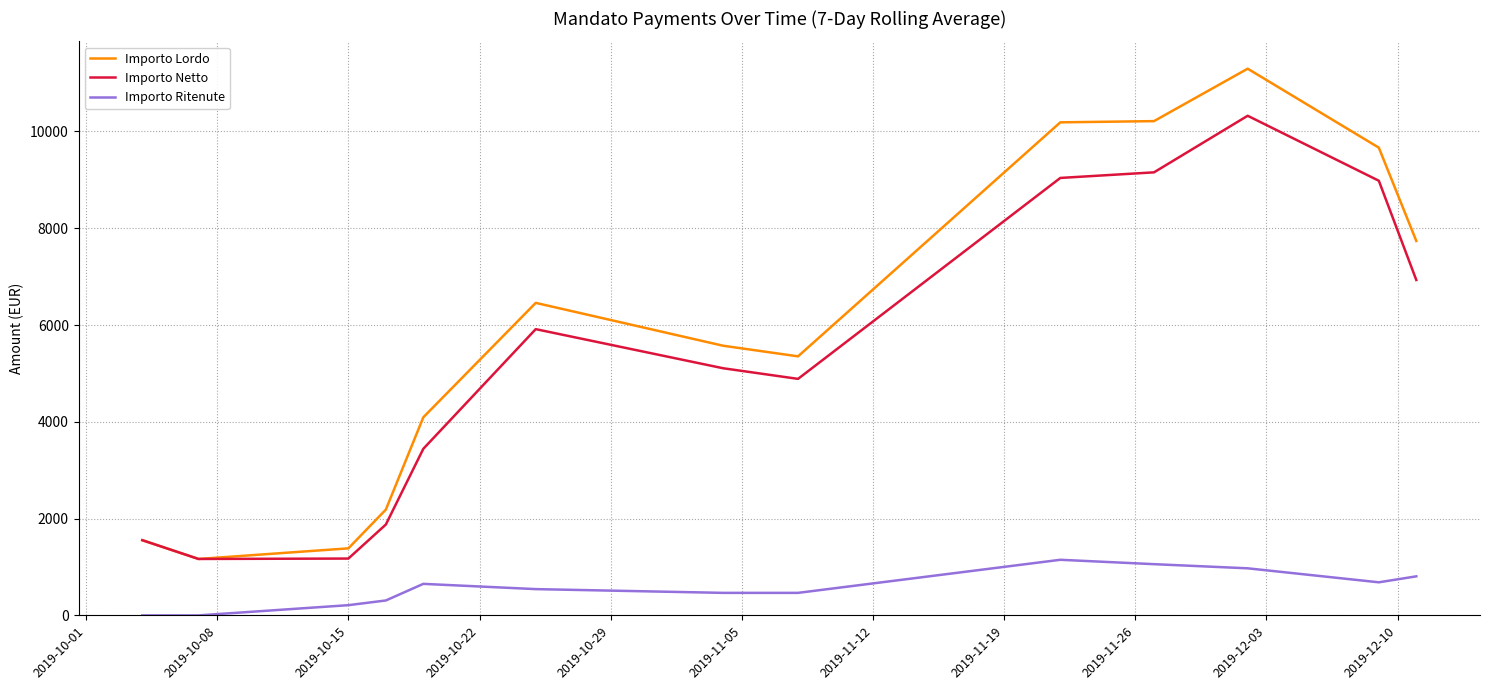

True or false: Importo Netto and Importo Ritenute cross at least once.

False